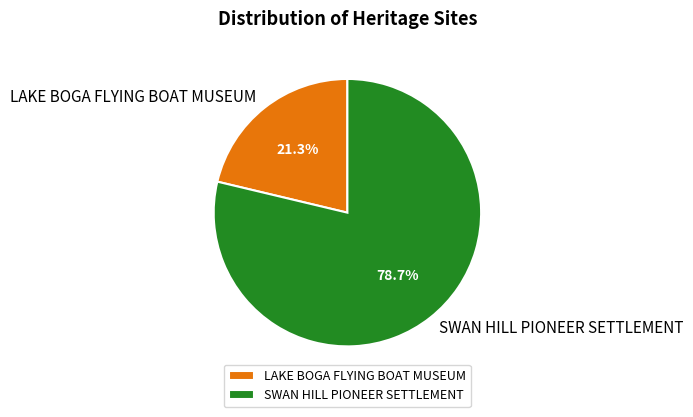

The SWAN HILL PIONEER SETTLEMENT slice represents 79% of the pie. True or false?

True